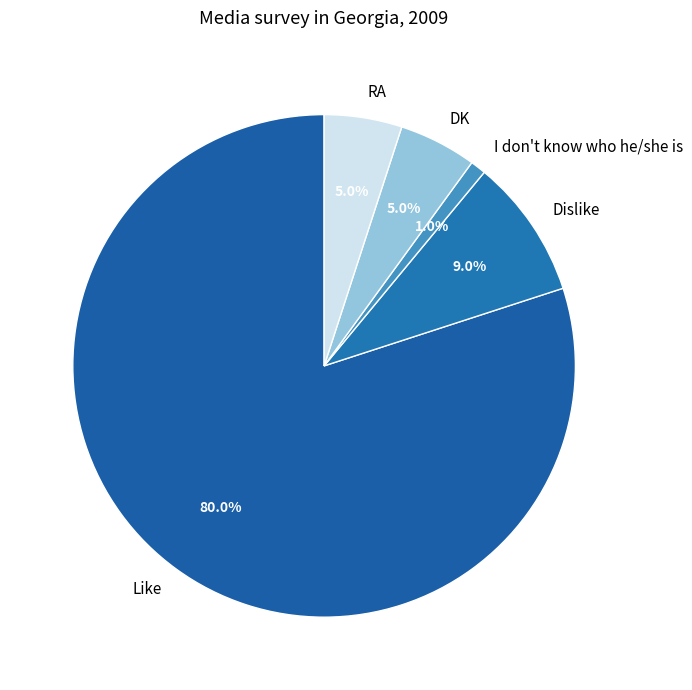

Combined, what portion of the pie is Like and Dislike?

89.0%